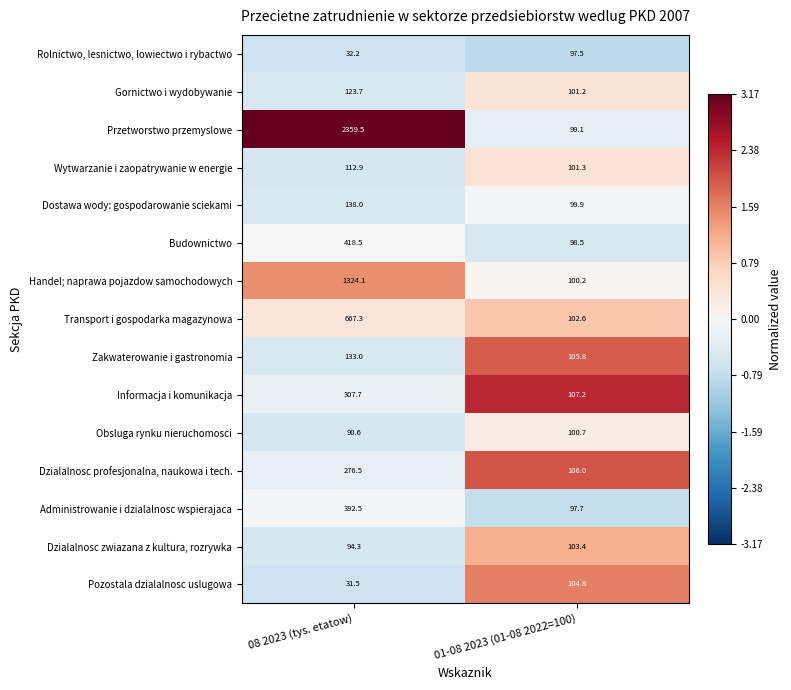

Reading left to right, what are all the values shown in this chart?

Rolnictwo, lesnictwo, lowiectwo i rybactwo: 32.2	97.5
Gornictwo i wydobywanie: 123.7	101.2
Przetworstwo przemyslowe: 2359.5	99.1
Wytwarzanie i zaopatrywanie w energie: 112.9	101.3
Dostawa wody: gospodarowanie sciekami: 138.0	99.9
Budownictwo: 418.5	98.5
Handel; naprawa pojazdow samochodowych: 1324.1	100.2
Transport i gospodarka magazynowa: 667.3	102.6
Zakwaterowanie i gastronomia: 133.0	105.8
Informacja i komunikacja: 307.7	107.2
Obsluga rynku nieruchomosci: 90.6	100.7
Dzialalnosc profesjonalna, naukowa i tech.: 276.5	106.0
Administrowanie i dzialalnosc wspierajaca: 392.5	97.7
Dzialalnosc zwiazana z kultura, rozrywka: 94.3	103.4
Pozostala dzialalnosc uslugowa: 31.5	104.8